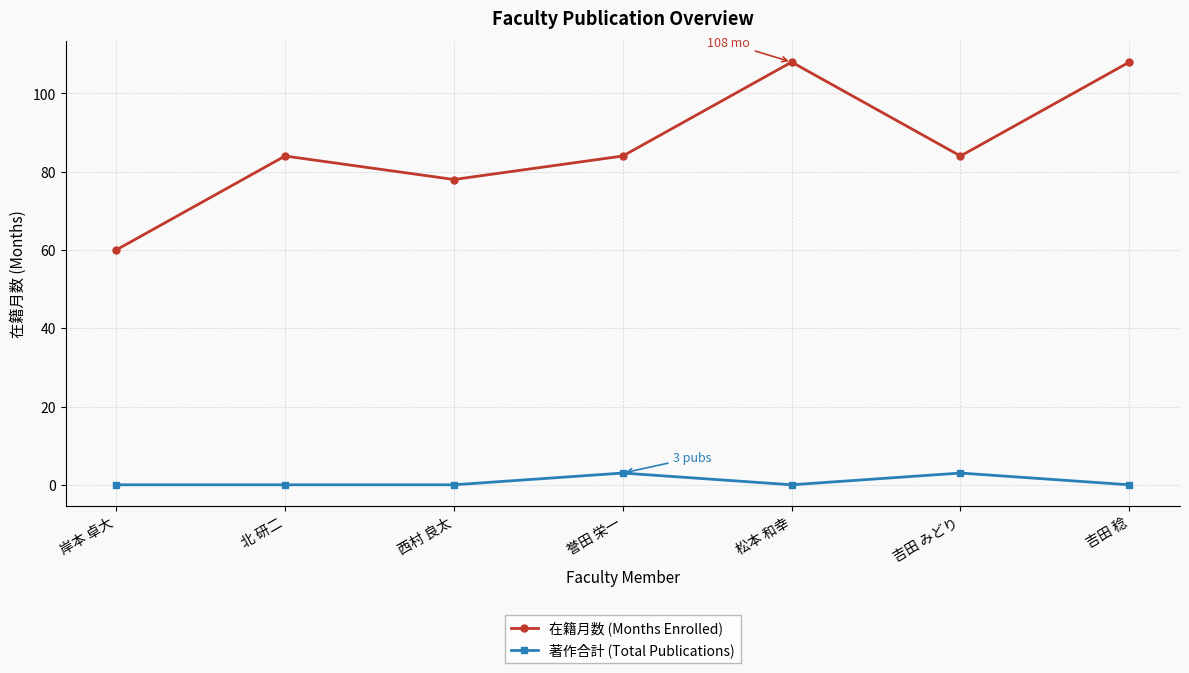

Read the 著作合計 (Total Publications) value at 吉田 みどり.

3